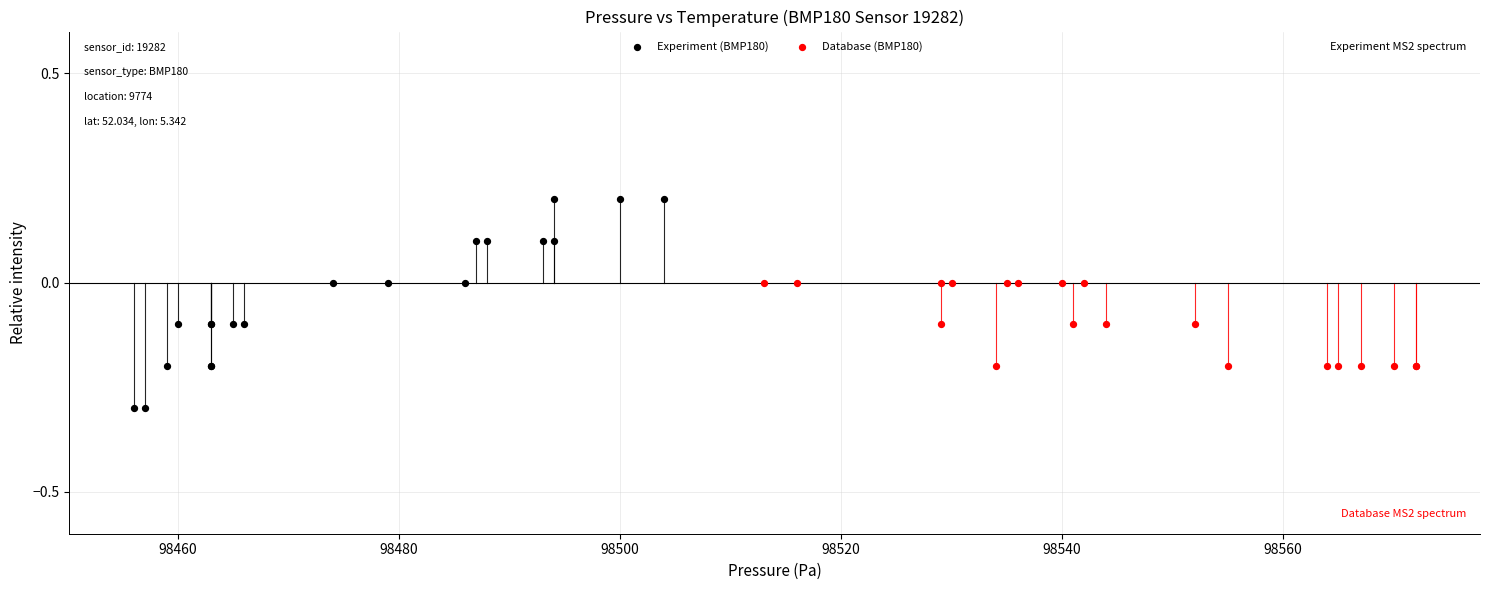

Which series has the widest spread of Y values?

Experiment (BMP180)